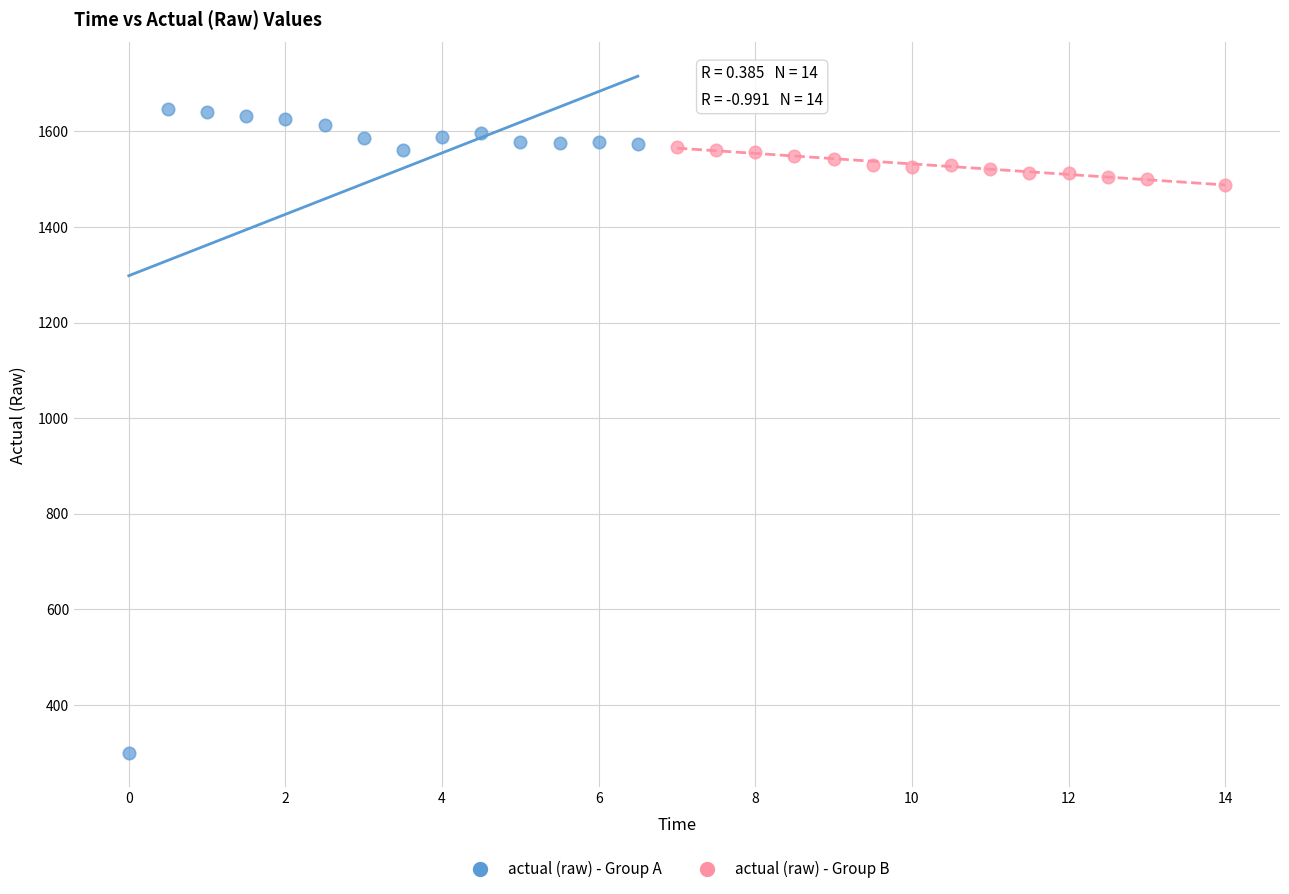

What are all the series names shown in the legend?

actual (raw) - Group A, actual (raw) - Group B